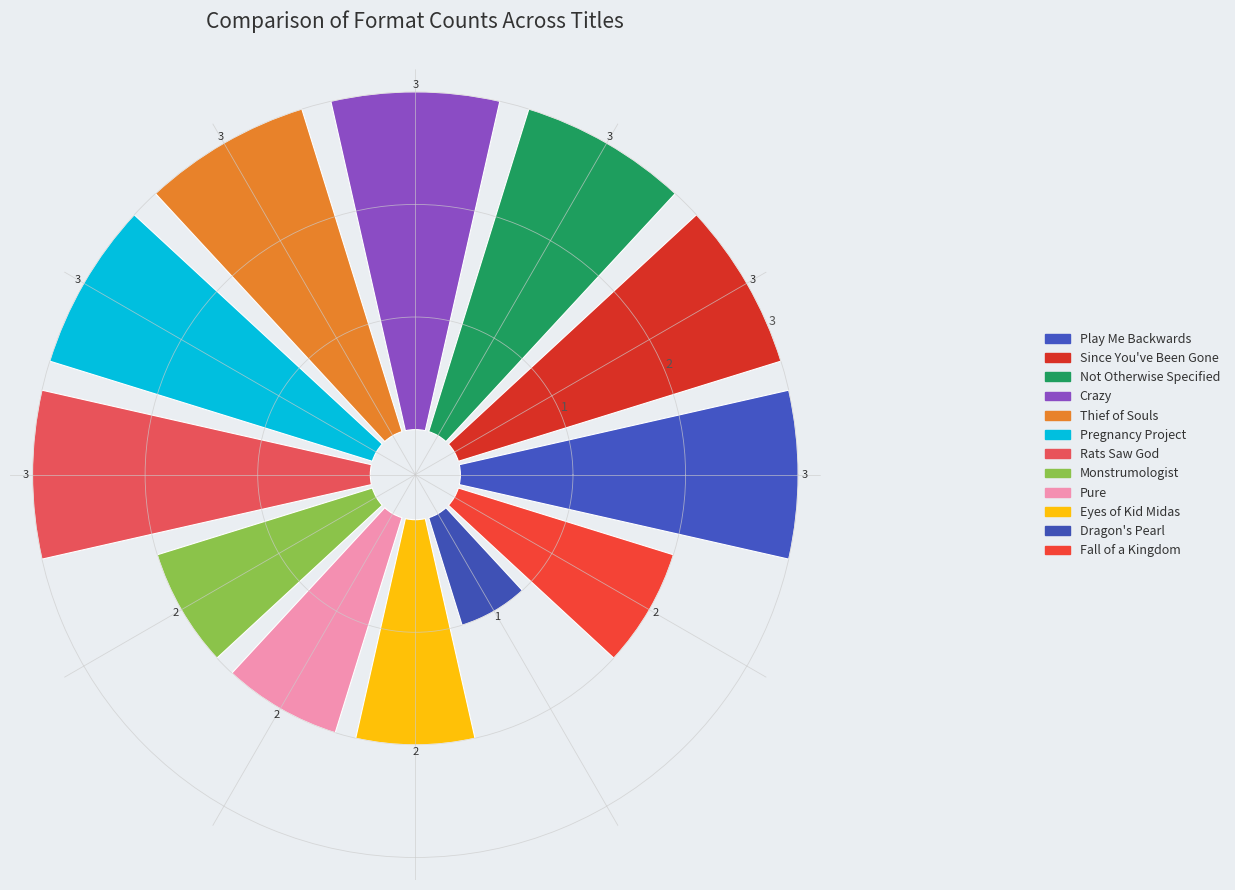

Is it true that Pure is 7% of the pie?

True